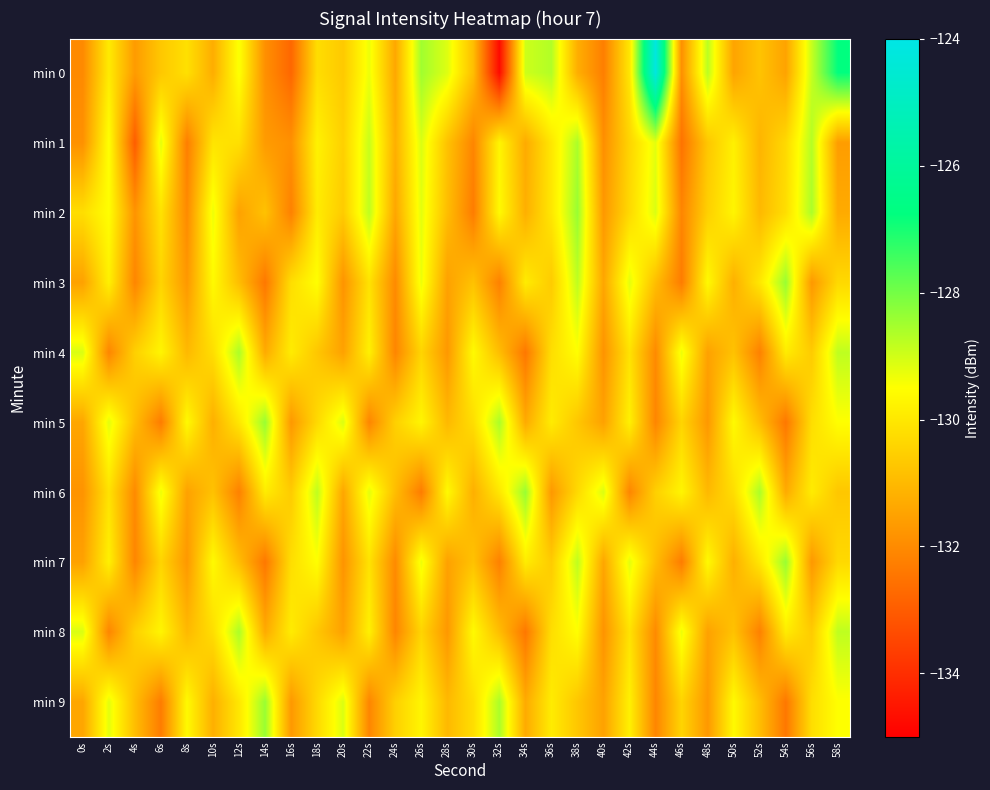

At which category does the chart reach its peak across all series?

44s